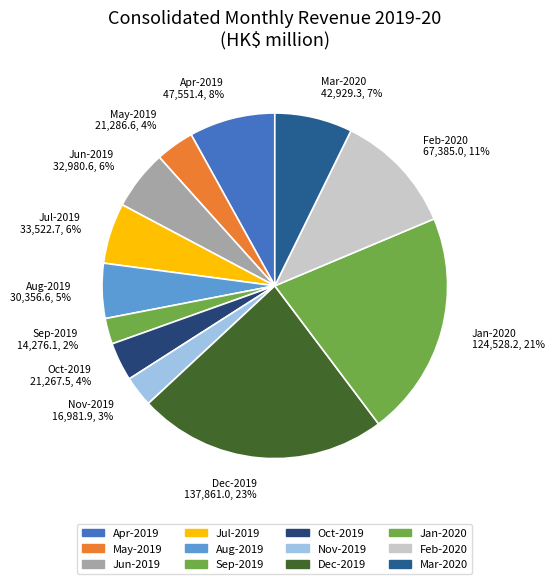

Is it true that Apr-2019 is 1% of the pie?

False